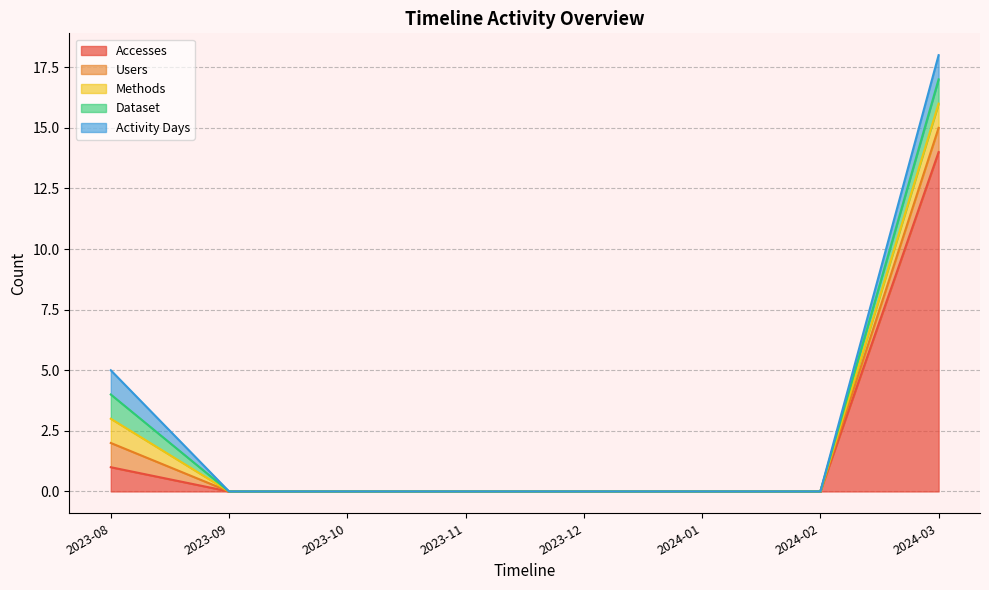

Reading left to right, transcribe all the data shown in this chart.

Accesses: 1	0	0	0	0	0	0	14
Users: 1	0	0	0	0	0	0	1
Methods: 1	0	0	0	0	0	0	1
Dataset: 1	0	0	0	0	0	0	1
Activity Days: 1	0	0	0	0	0	0	1